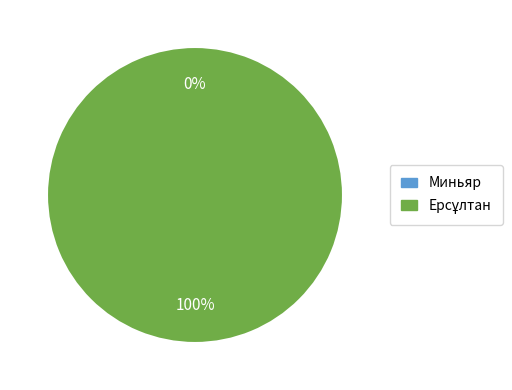

What is the smallest slice in the pie chart?

Миньяр